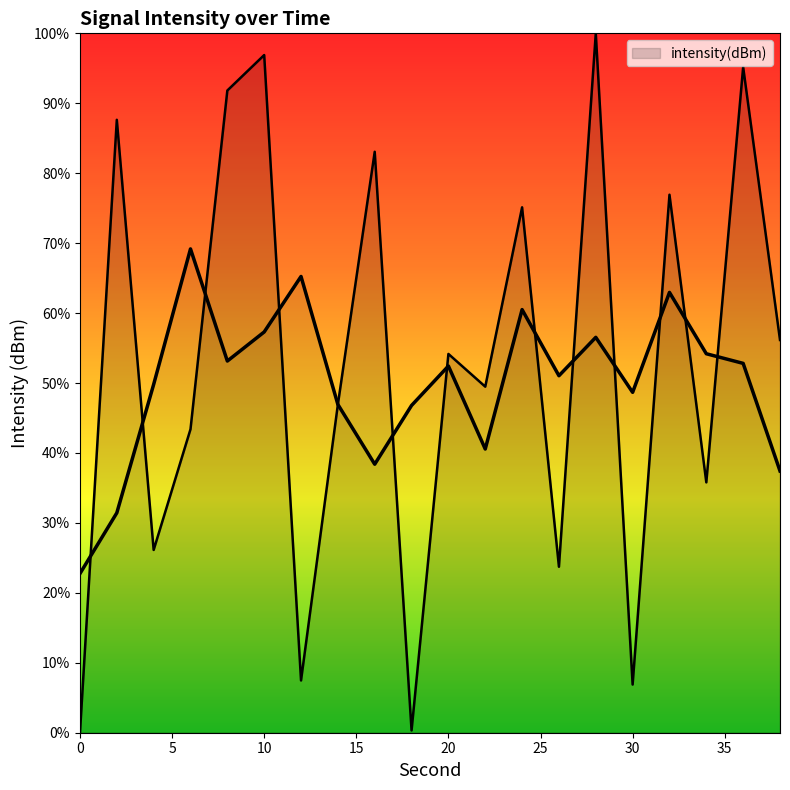

Reading left to right, transcribe all the data shown in this chart.

0=0.0	2=87.6	4=26.1	6=43.4	8=91.8	10=96.9	12=7.5	14=46.9	16=83.1	18=0.3	20=54.2	22=49.5	24=75.1	26=23.7	28=100.0	30=6.9	32=76.9	34=35.8	36=95.2	38=56.2